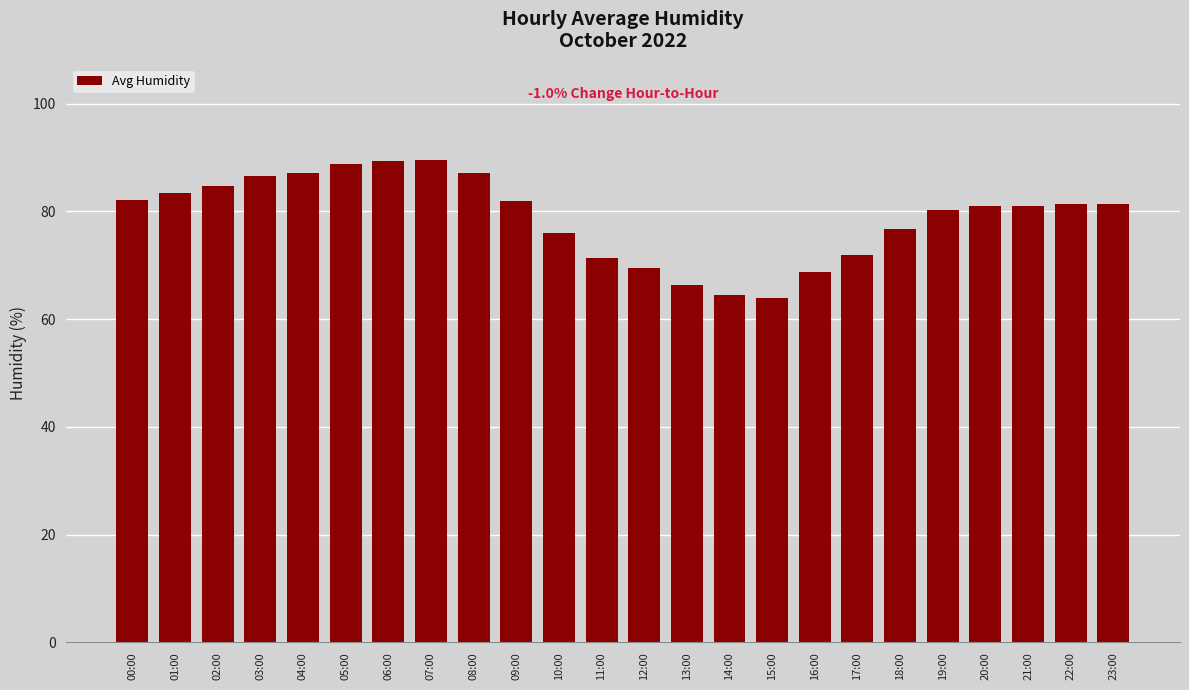

What is the ratio of the value at 16:00 to the value at 09:00?

0.8